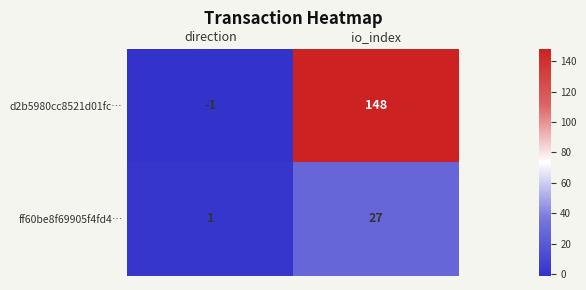

Read the d2b5980cc8521d01fc… value at io_index, to the nearest 50.

150